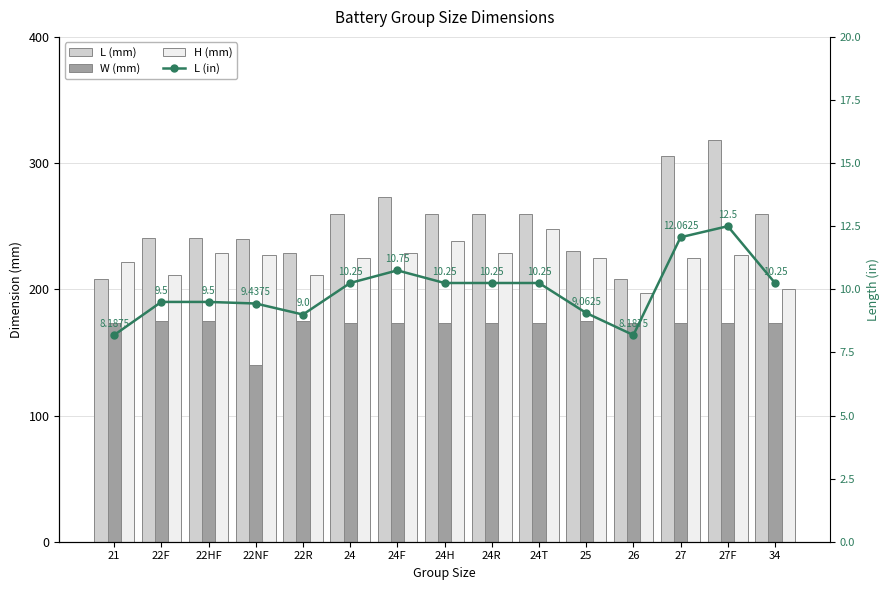

Is it true that L (mm) equals 318.0 at 27F?

True